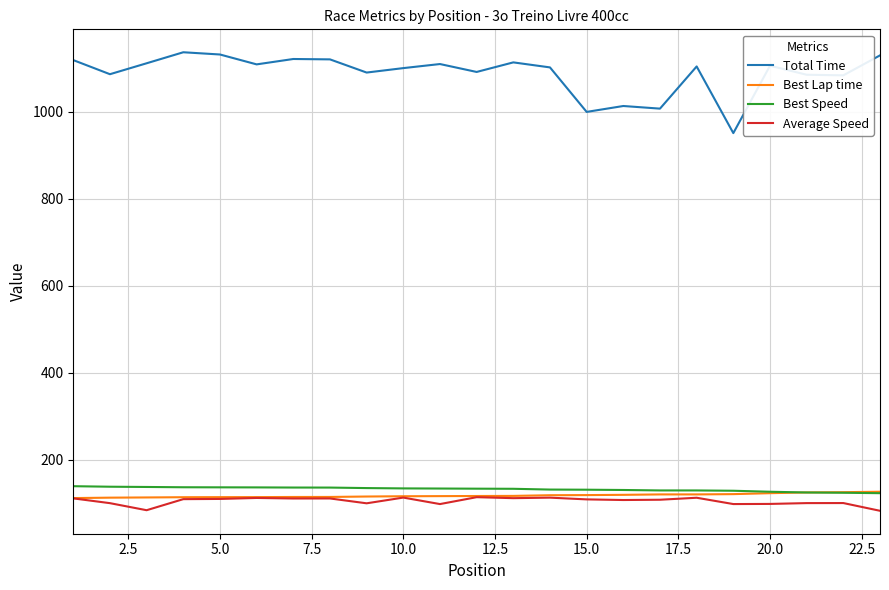

What is the minimum value for Best Speed?

122.9